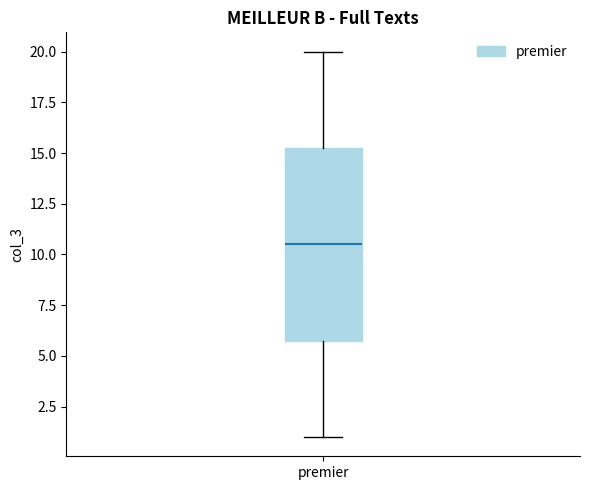

Transcribe this box plot: give where the median line is, the range the box spans, and where the two whiskers end, as read against the y-axis. The values are not printed on the chart, so give them approximately, as read against the axis.

median 10.5, box 6.0 to 15.5, whiskers 1.0 to 20.0